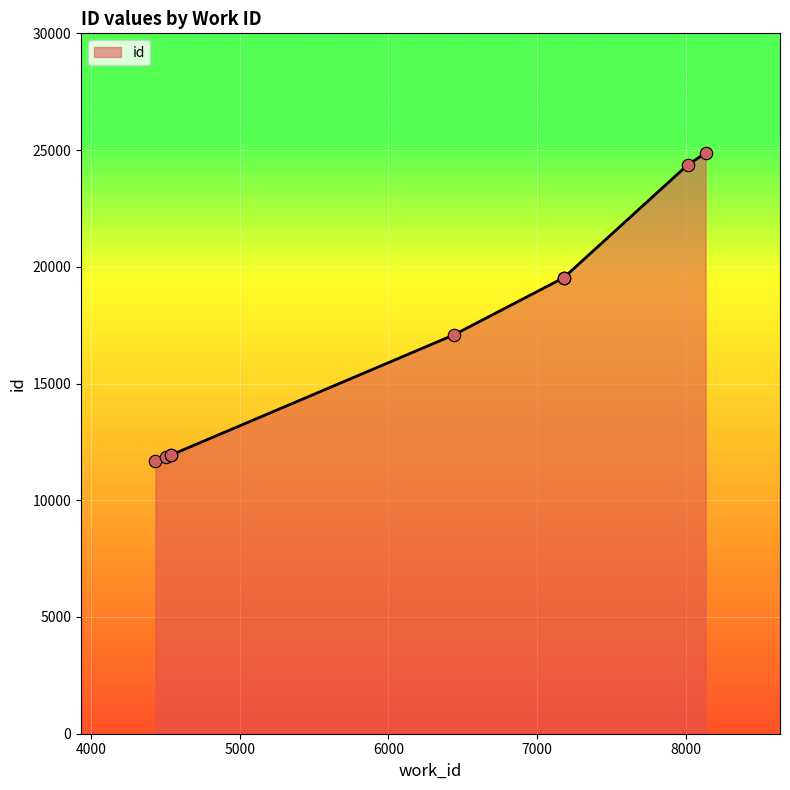

Between 7179 and 7179, which is larger?

7179